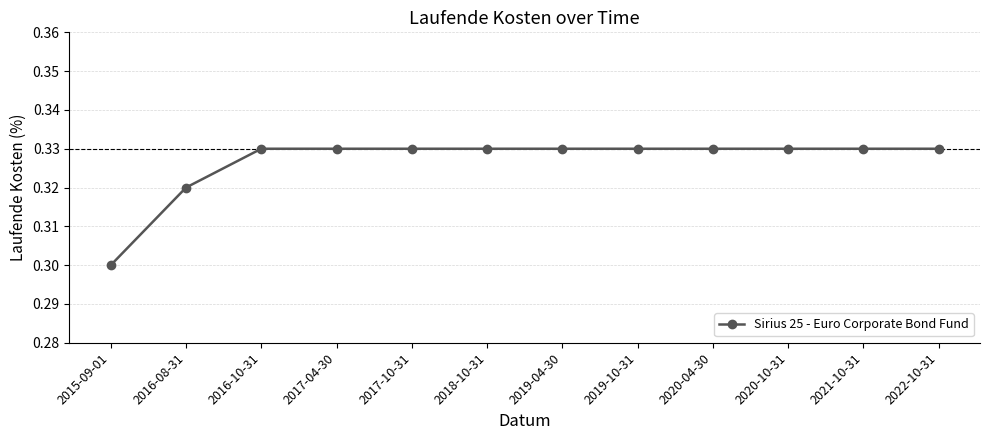

How many values are between 0 and 1?

12